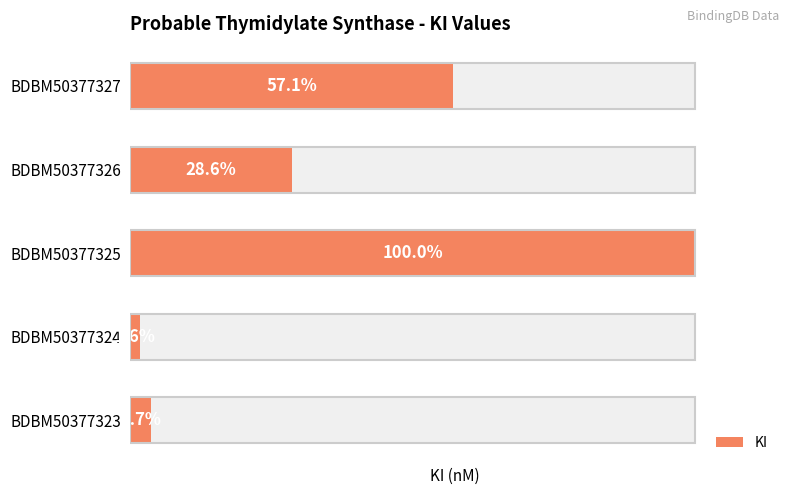

Which has a higher value, BDBM50377326 or BDBM50377327?

BDBM50377327